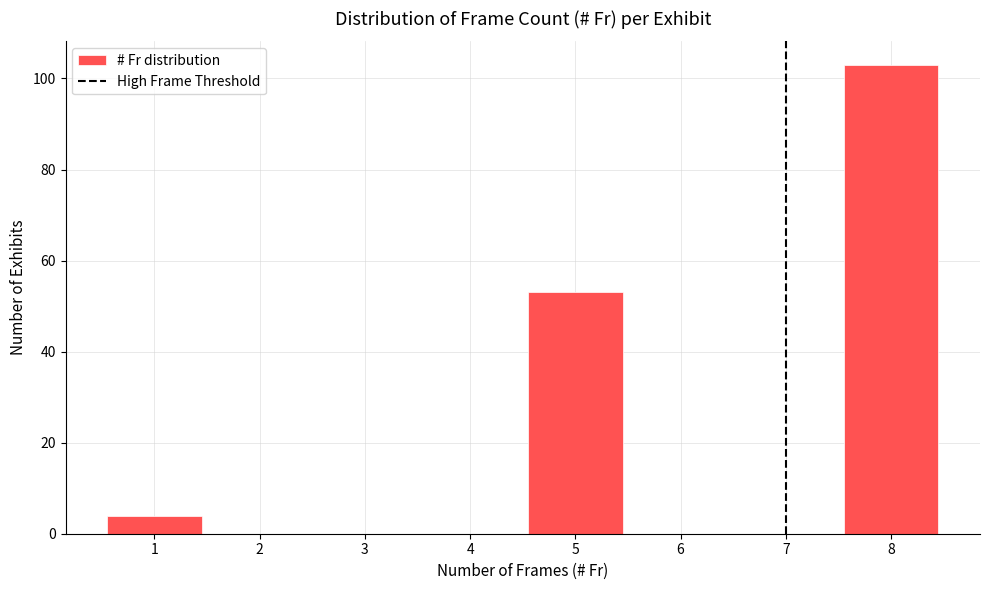

Reading left to right, list every bar in this chart as the range it spans on the x-axis followed by its height. The values are not printed on the chart, so give them approximately, as read against the axis.

0.5 to 1.5: 4
1.5 to 2.5: 0
2.5 to 3.5: 0
3.5 to 4.5: 0
4.5 to 5.5: 54
5.5 to 6.5: 0
6.5 to 7.5: 0
7.5 to 8.5: 104